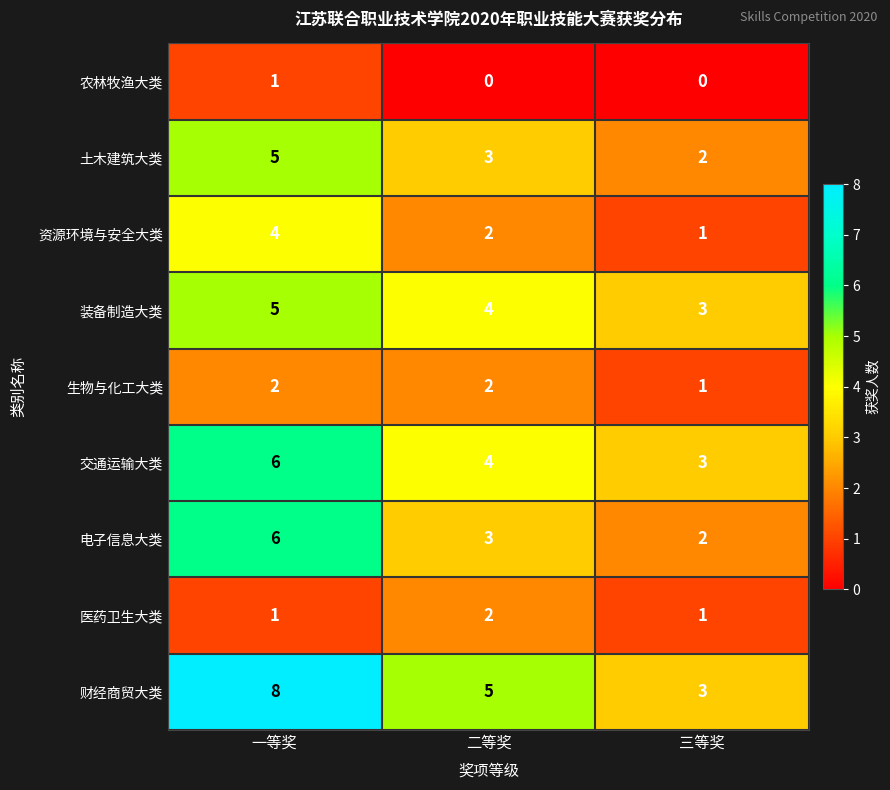

At which category does the chart reach its peak across all series?

一等奖